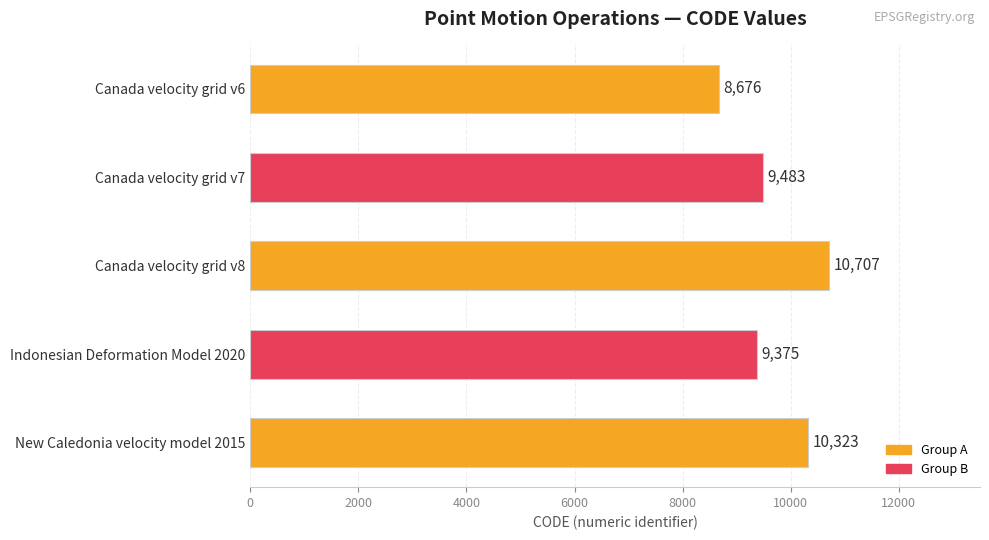

Reading bottom to top, list all the values displayed in this chart.

New Caledonia velocity model 2015=10323	Indonesian Deformation Model 2020=9375	Canada velocity grid v8=10707	Canada velocity grid v7=9483	Canada velocity grid v6=8676